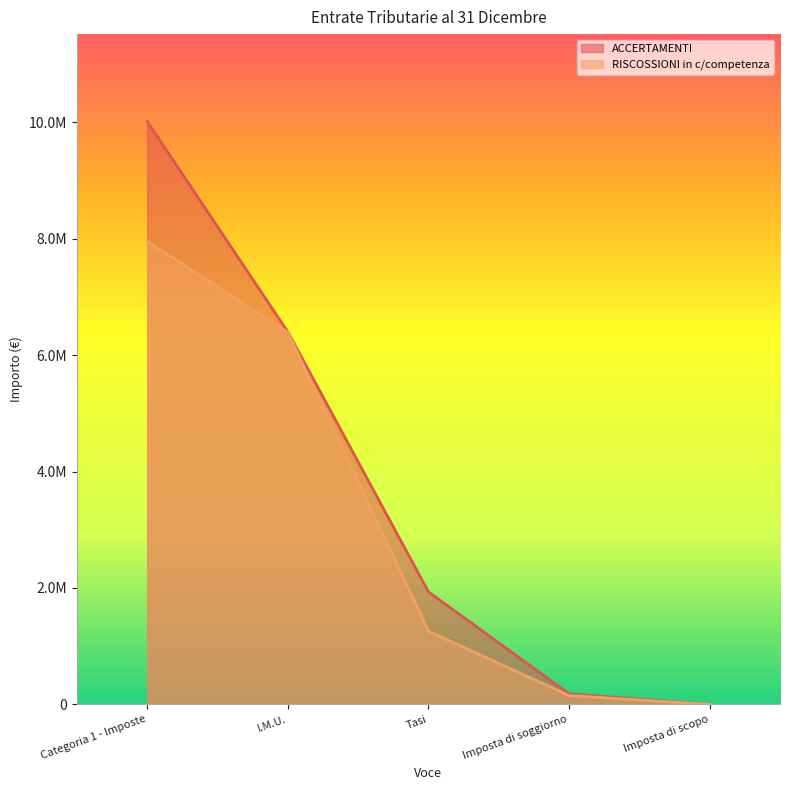

At Imposta di scopo, list the series in order from largest to smallest.

ACCERTAMENTI, RISCOSSIONI in c/competenza